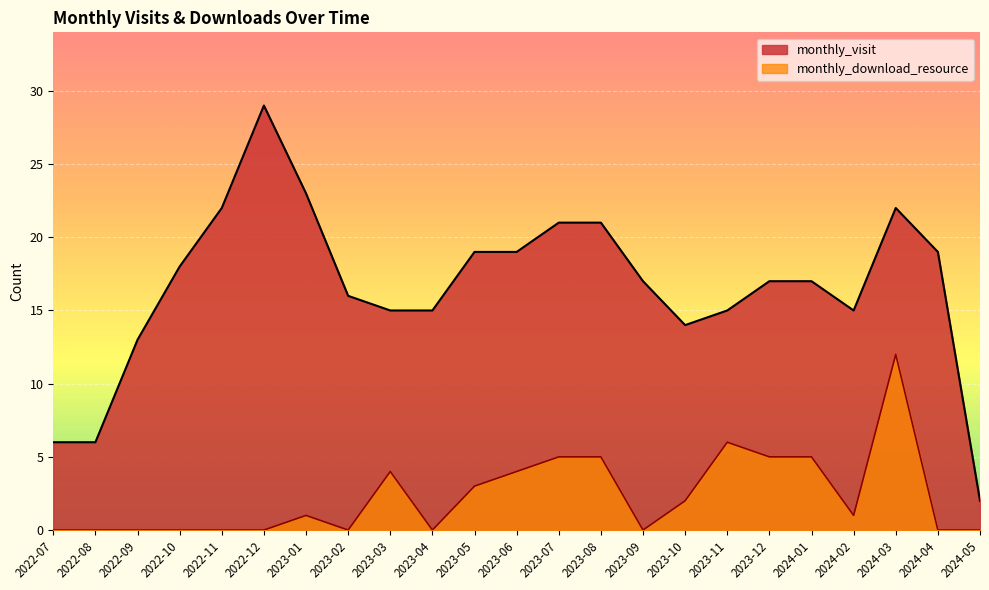

At which category is the sum across all series the highest?

2024-03